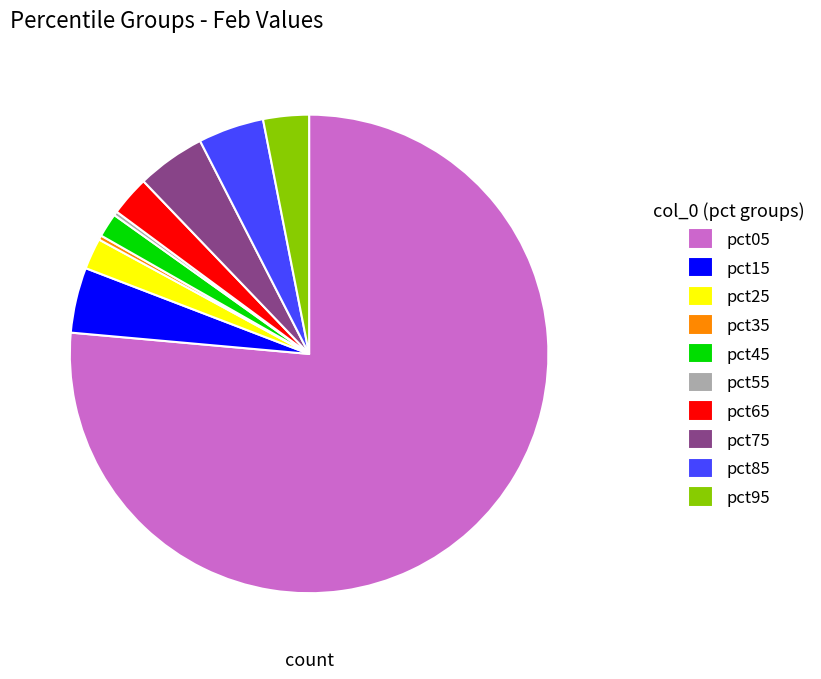

What is the largest slice in the pie chart?

pct05